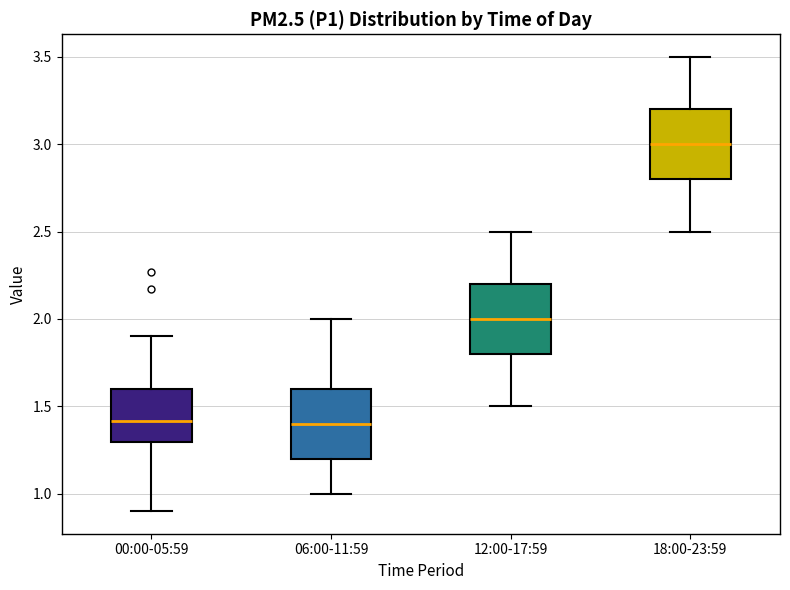

Reading left to right, transcribe this box plot: for each box, give where its median line is, the range the box spans, and where its two whiskers end, as read against the y-axis. The values are not printed on the chart, so give them approximately, as read against the axis.

00:00-05:59: median 1.4, box 1.3 to 1.6, whiskers 0.9 to 1.9
06:00-11:59: median 1.4, box 1.2 to 1.6, whiskers 1.0 to 2.0
12:00-17:59: median 2.0, box 1.8 to 2.2, whiskers 1.5 to 2.5
18:00-23:59: median 3.0, box 2.8 to 3.2, whiskers 2.5 to 3.5